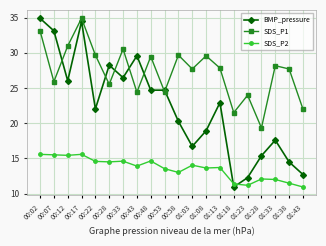

Is the value of BMP_pressure at 01:13 greater than the value of SDS_P1 at 00:53?

No